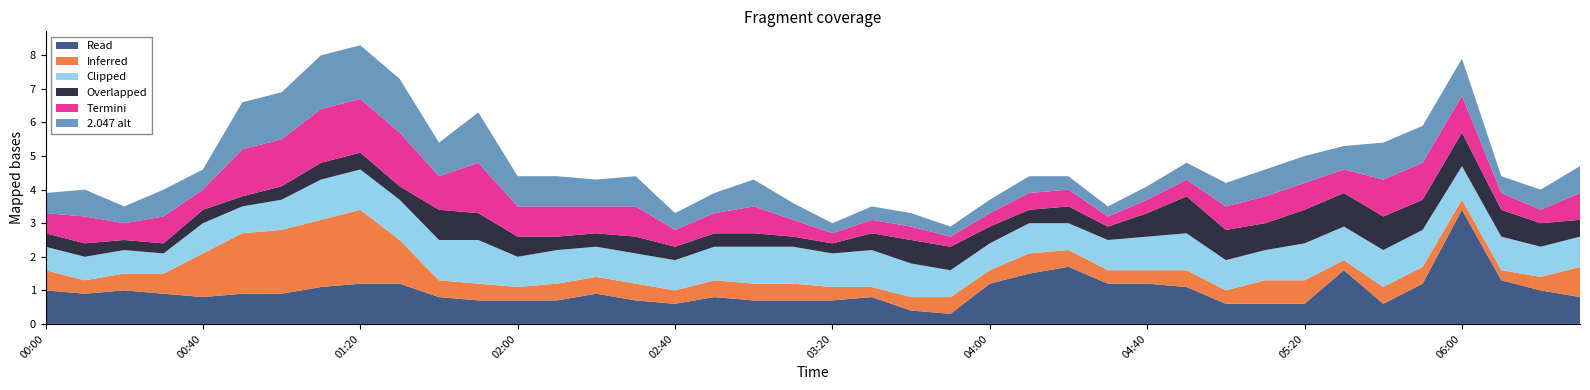

Reading left to right, extract all data points from this chart.

2.047: 1.0	0.9	1.0	0.9	0.8	0.9	0.9	1.1	1.2	1.2	0.8	0.7	0.7	0.7	0.9	0.7	0.6	0.8	0.7	0.7	0.7	0.8	0.4	0.3	1.2	1.5	1.7	1.2	1.2	1.1	0.6	0.6	0.6	1.6	0.6	1.2	3.4	1.3	1.0	0.8
5.592: 0.6	0.4	0.5	0.6	1.3	1.8	1.9	2.0	2.2	1.3	0.5	0.5	0.4	0.5	0.5	0.5	0.4	0.5	0.5	0.5	0.4	0.3	0.4	0.5	0.4	0.6	0.5	0.4	0.4	0.5	0.4	0.7	0.7	0.3	0.5	0.5	0.3	0.3	0.4	0.9
3.819: 0.7	0.7	0.7	0.6	0.9	0.8	0.9	1.2	1.2	1.2	1.2	1.3	0.9	1.0	0.9	0.9	0.9	1.0	1.1	1.1	1.0	1.1	1.0	0.8	0.8	0.9	0.8	0.9	1.0	1.1	0.9	0.9	1.1	1.0	1.1	1.1	1.0	1.0	0.9	0.9
3.967: 0.4	0.4	0.3	0.3	0.4	0.3	0.4	0.5	0.5	0.4	0.9	0.8	0.6	0.4	0.4	0.5	0.4	0.4	0.4	0.3	0.3	0.5	0.7	0.7	0.5	0.4	0.5	0.4	0.7	1.1	0.9	0.8	1.0	1.0	1.0	0.9	1.0	0.8	0.7	0.5
4.558: 0.6	0.8	0.5	0.8	0.6	1.4	1.4	1.6	1.6	1.6	1.0	1.5	0.9	0.9	0.8	0.9	0.5	0.6	0.8	0.5	0.3	0.4	0.4	0.3	0.4	0.5	0.5	0.3	0.4	0.5	0.7	0.8	0.8	0.7	1.1	1.1	1.1	0.5	0.4	0.8
4.706: 0.6	0.8	0.5	0.8	0.6	1.4	1.4	1.6	1.6	1.6	1.0	1.5	0.9	0.9	0.8	0.9	0.5	0.6	0.8	0.5	0.3	0.4	0.4	0.3	0.4	0.5	0.4	0.3	0.4	0.5	0.7	0.8	0.8	0.7	1.1	1.1	1.1	0.5	0.6	0.8